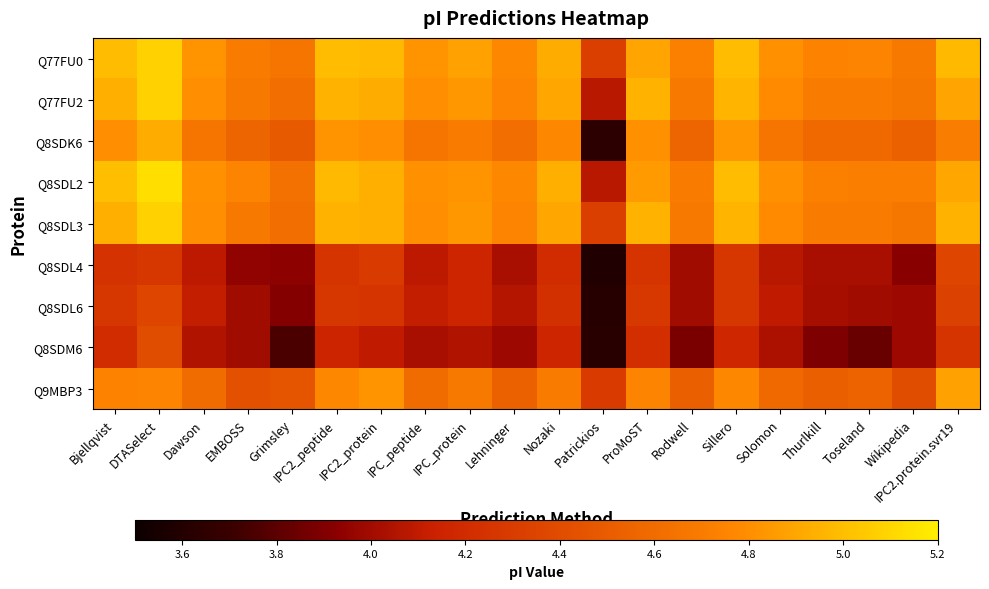

Reading right to left, transcribe all the data shown in this chart.

Q77FU0: IPC2.protein.svr19=5.0	Wikipedia=4.7	Toseland=4.7	Thurlkill=4.7	Solomon=4.8	Sillero=5.0	Rodwell=4.7	ProMoST=4.9	Patrickios=4.3	Nozaki=4.9	Lehninger=4.8	IPC_protein=4.9	IPC_peptide=4.8	IPC2_protein=5.0	IPC2_peptide=5.0	Grimsley=4.7	EMBOSS=4.7	Dawson=4.8	DTASelect=5.1	Bjellqvist=5.0
Q77FU2: IPC2.protein.svr19=4.9	Wikipedia=4.7	Toseland=4.7	Thurlkill=4.7	Solomon=4.8	Sillero=5.0	Rodwell=4.7	ProMoST=5.0	Patrickios=4.1	Nozaki=4.9	Lehninger=4.7	IPC_protein=4.8	IPC_peptide=4.8	IPC2_protein=4.9	IPC2_peptide=5.0	Grimsley=4.6	EMBOSS=4.7	Dawson=4.8	DTASelect=5.1	Bjellqvist=4.9
Q8SDK6: IPC2.protein.svr19=4.7	Wikipedia=4.5	Toseland=4.6	Thurlkill=4.6	Solomon=4.7	Sillero=4.8	Rodwell=4.6	ProMoST=4.8	Patrickios=3.6	Nozaki=4.8	Lehninger=4.6	IPC_protein=4.7	IPC_peptide=4.7	IPC2_protein=4.8	IPC2_peptide=4.8	Grimsley=4.5	EMBOSS=4.6	Dawson=4.7	DTASelect=4.9	Bjellqvist=4.8
Q8SDL2: IPC2.protein.svr19=4.9	Wikipedia=4.7	Toseland=4.7	Thurlkill=4.7	Solomon=4.8	Sillero=5.0	Rodwell=4.7	ProMoST=4.9	Patrickios=4.1	Nozaki=4.9	Lehninger=4.8	IPC_protein=4.8	IPC_peptide=4.8	IPC2_protein=4.9	IPC2_peptide=5.0	Grimsley=4.6	EMBOSS=4.7	Dawson=4.8	DTASelect=5.1	Bjellqvist=5.0
Q8SDL3: IPC2.protein.svr19=5.0	Wikipedia=4.7	Toseland=4.7	Thurlkill=4.7	Solomon=4.8	Sillero=5.0	Rodwell=4.7	ProMoST=5.0	Patrickios=4.3	Nozaki=4.9	Lehninger=4.7	IPC_protein=4.8	IPC_peptide=4.8	IPC2_protein=4.9	IPC2_peptide=5.0	Grimsley=4.6	EMBOSS=4.7	Dawson=4.8	DTASelect=5.1	Bjellqvist=4.9
Q8SDL4: IPC2.protein.svr19=4.4	Wikipedia=3.9	Toseland=4.0	Thurlkill=4.0	Solomon=4.1	Sillero=4.3	Rodwell=4.0	ProMoST=4.3	Patrickios=3.6	Nozaki=4.2	Lehninger=4.0	IPC_protein=4.2	IPC_peptide=4.1	IPC2_protein=4.3	IPC2_peptide=4.3	Grimsley=3.9	EMBOSS=3.9	Dawson=4.1	DTASelect=4.3	Bjellqvist=4.2
Q8SDL6: IPC2.protein.svr19=4.3	Wikipedia=4.0	Toseland=4.0	Thurlkill=4.0	Solomon=4.1	Sillero=4.3	Rodwell=4.0	ProMoST=4.3	Patrickios=3.6	Nozaki=4.2	Lehninger=4.1	IPC_protein=4.2	IPC_peptide=4.1	IPC2_protein=4.3	IPC2_peptide=4.3	Grimsley=3.9	EMBOSS=4.0	Dawson=4.1	DTASelect=4.4	Bjellqvist=4.3
Q8SDM6: IPC2.protein.svr19=4.3	Wikipedia=4.0	Toseland=3.8	Thurlkill=3.9	Solomon=4.0	Sillero=4.2	Rodwell=3.9	ProMoST=4.2	Patrickios=3.6	Nozaki=4.2	Lehninger=4.0	IPC_protein=4.0	IPC_peptide=4.0	IPC2_protein=4.1	IPC2_peptide=4.2	Grimsley=3.8	EMBOSS=4.0	Dawson=4.0	DTASelect=4.4	Bjellqvist=4.2
Q9MBP3: IPC2.protein.svr19=4.9	Wikipedia=4.4	Toseland=4.5	Thurlkill=4.5	Solomon=4.6	Sillero=4.8	Rodwell=4.5	ProMoST=4.7	Patrickios=4.3	Nozaki=4.7	Lehninger=4.5	IPC_protein=4.7	IPC_peptide=4.6	IPC2_protein=4.8	IPC2_peptide=4.8	Grimsley=4.5	EMBOSS=4.4	Dawson=4.6	DTASelect=4.7	Bjellqvist=4.7